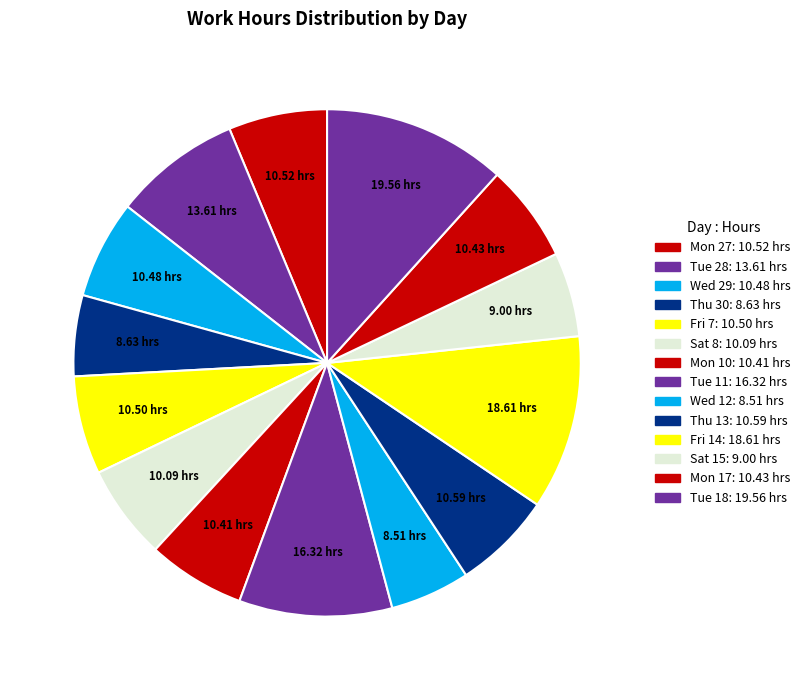

To the nearest percent, what percentage of the pie is Thu 30?

5%